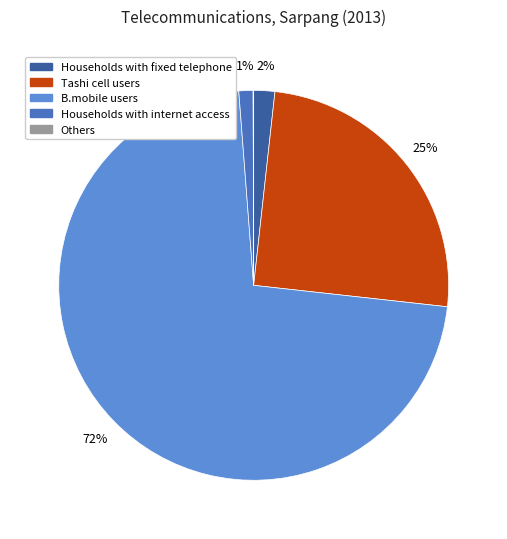

Is it true that Households with internet access is 11% of the pie?

False